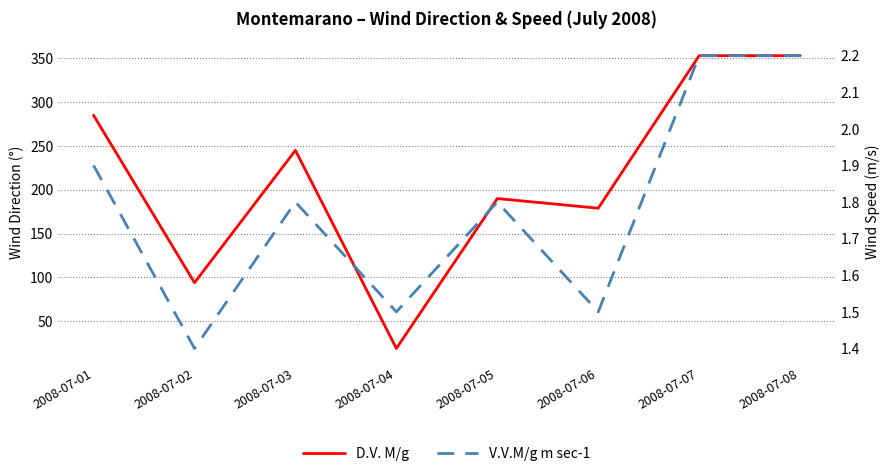

The V.V.M/g m sec-1 series shows 0.5 at 2008-07-06. True or false?

False